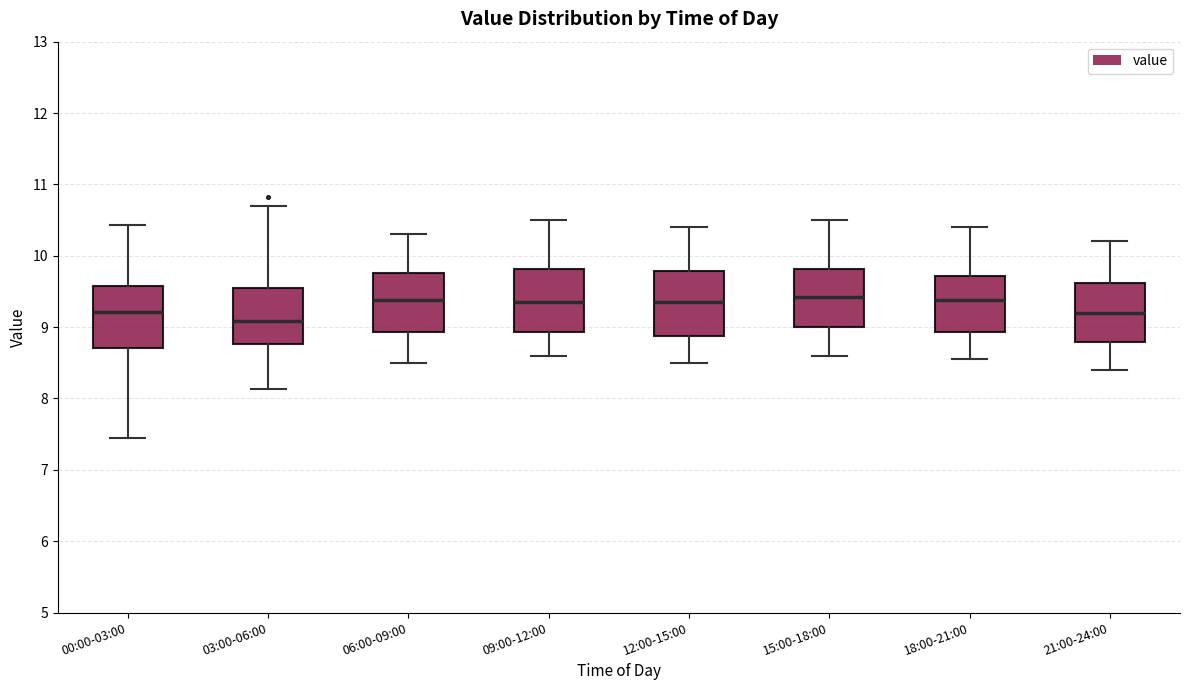

Where does the median line of the box for 18:00-21:00 sit on the y-axis? The values are not printed on the chart, so give them approximately, as read against the axis.

9.4